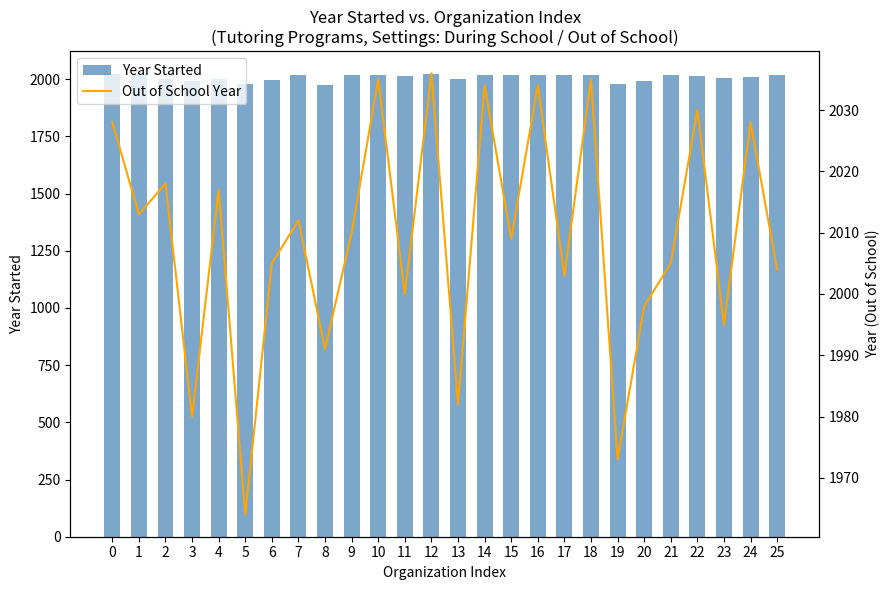

Which series has the largest total across all categories?

Out of School Year